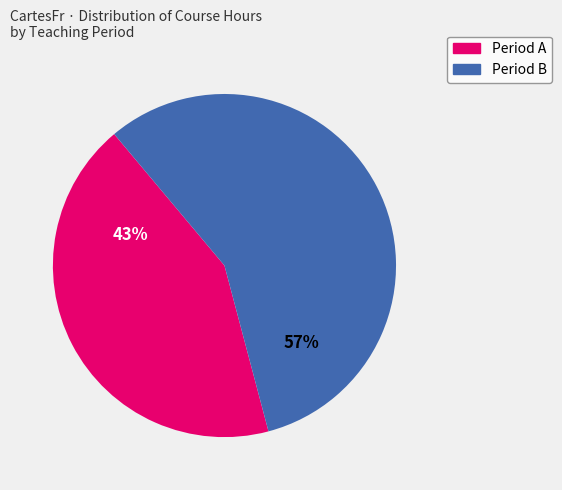

To the nearest percent, what is the average slice percentage?

50%